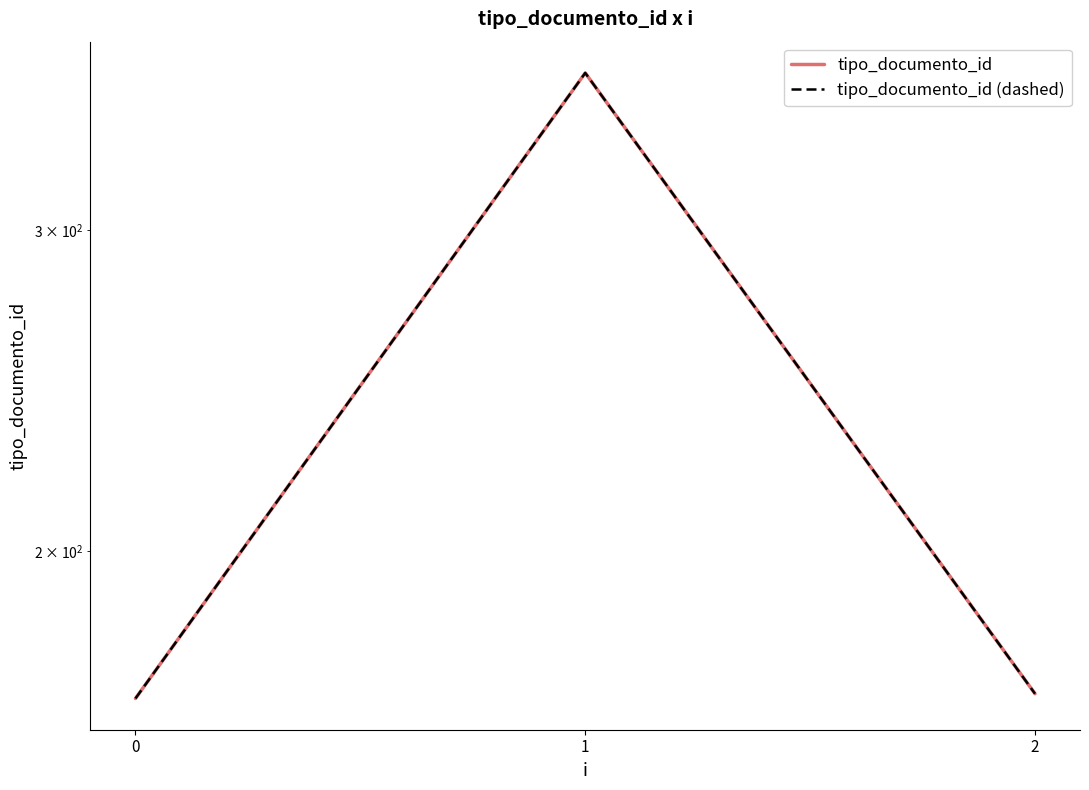

What is the difference between the maximum and minimum values in the tipo_documento_id series?

200